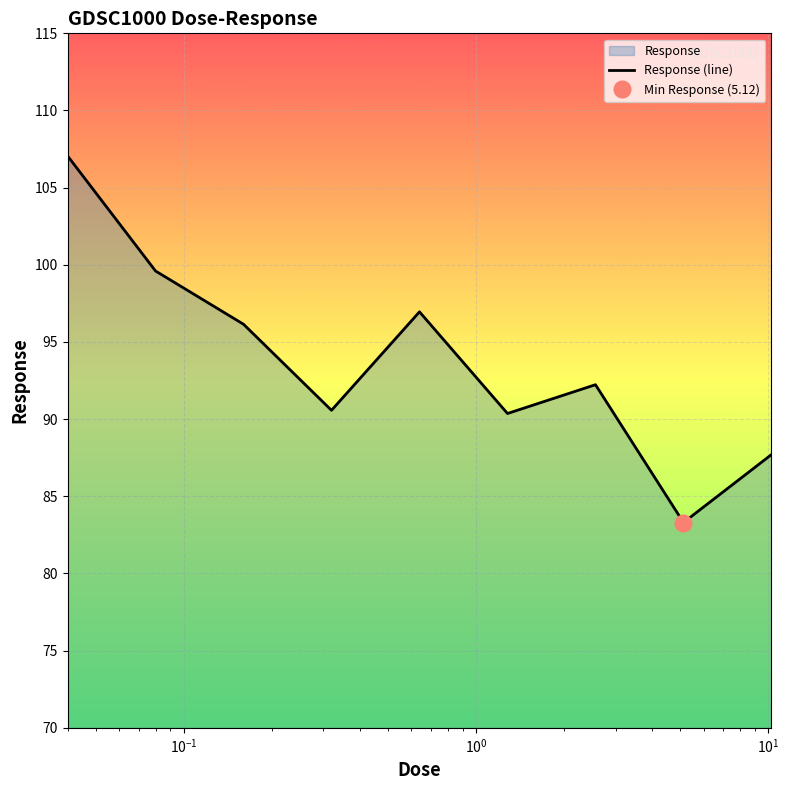

What is the difference between the maximum and minimum values?

23.8